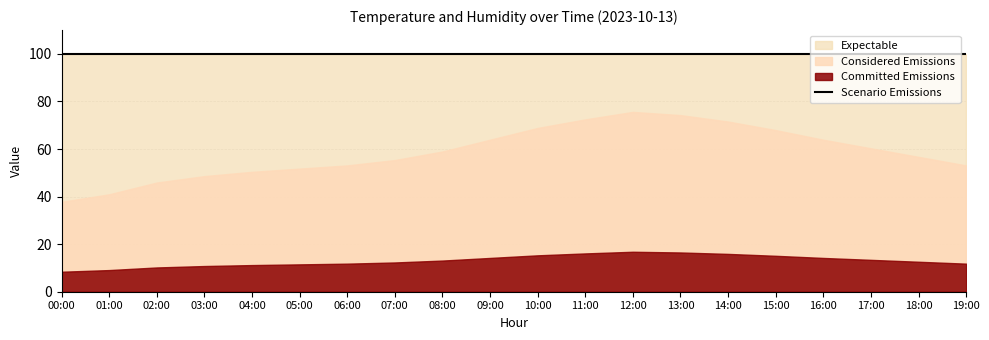

Reading left to right, list all the values displayed in this chart.

temperature: 00:00=8.4	01:00=9.1	02:00=10.2	03:00=10.8	04:00=11.2	05:00=11.5	06:00=11.8	07:00=12.3	08:00=13.1	09:00=14.2	10:00=15.3	11:00=16.1	12:00=16.8	13:00=16.5	14:00=15.9	15:00=15.1	16:00=14.2	17:00=13.4	18:00=12.6	19:00=11.8
humidity: 00:00=99.9	01:00=99.9	02:00=99.9	03:00=99.9	04:00=99.9	05:00=99.9	06:00=99.9	07:00=99.9	08:00=99.9	09:00=99.9	10:00=99.9	11:00=99.9	12:00=99.9	13:00=99.9	14:00=99.9	15:00=99.9	16:00=99.9	17:00=99.9	18:00=99.9	19:00=99.9